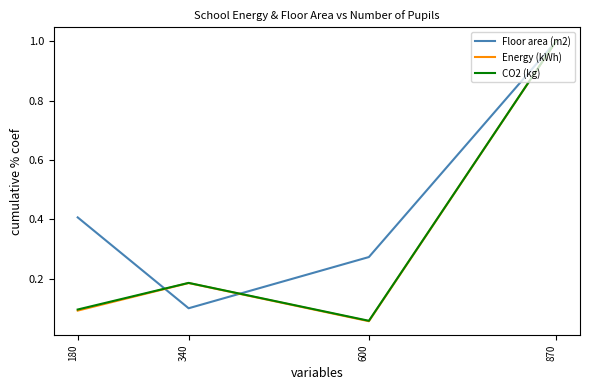

What is the maximum value for Floor area (m2)?

1.0